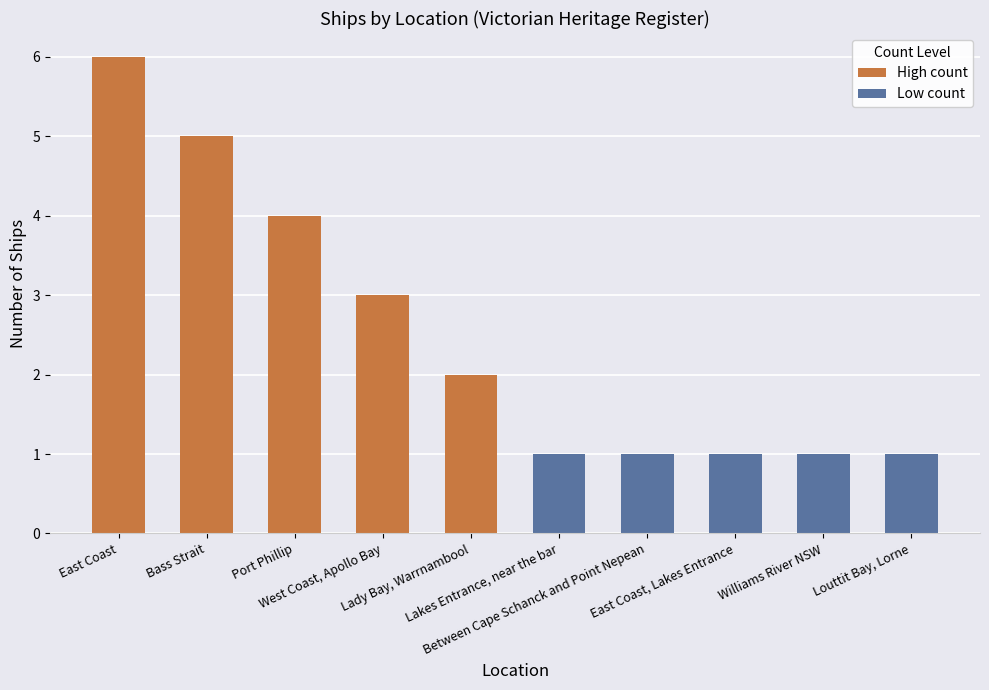

What is the approximate value of High count at Port Phillip?

4